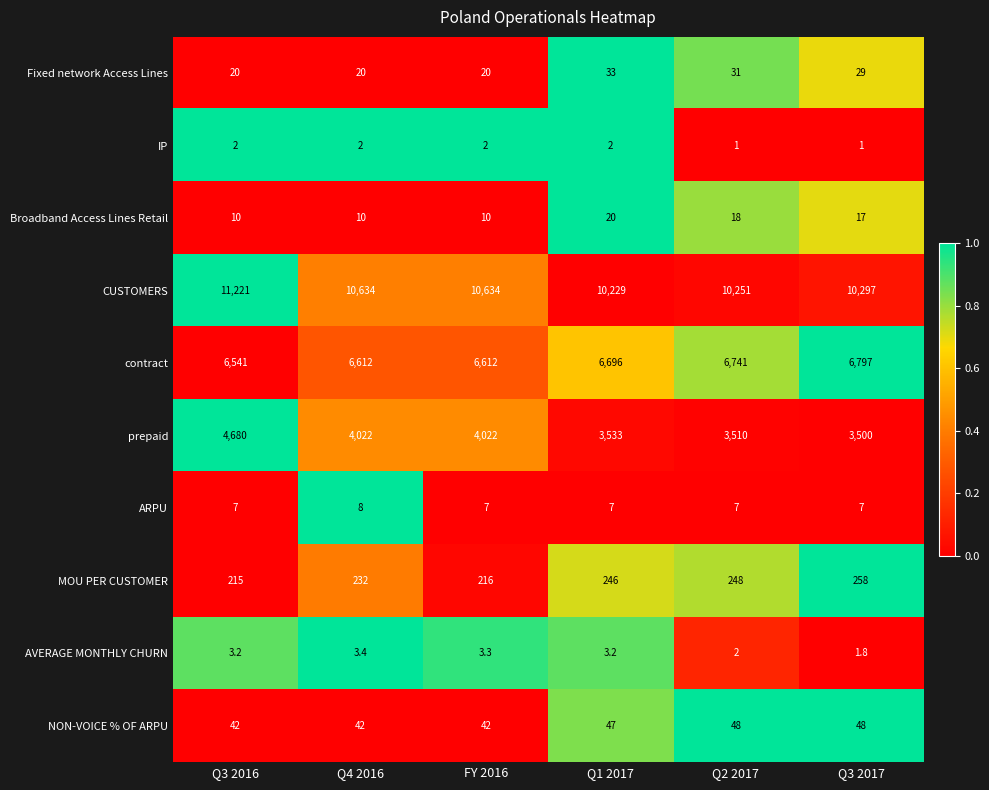

What is the difference between the CUSTOMERS values at Q3 2017 and Q3 2016?

924.0